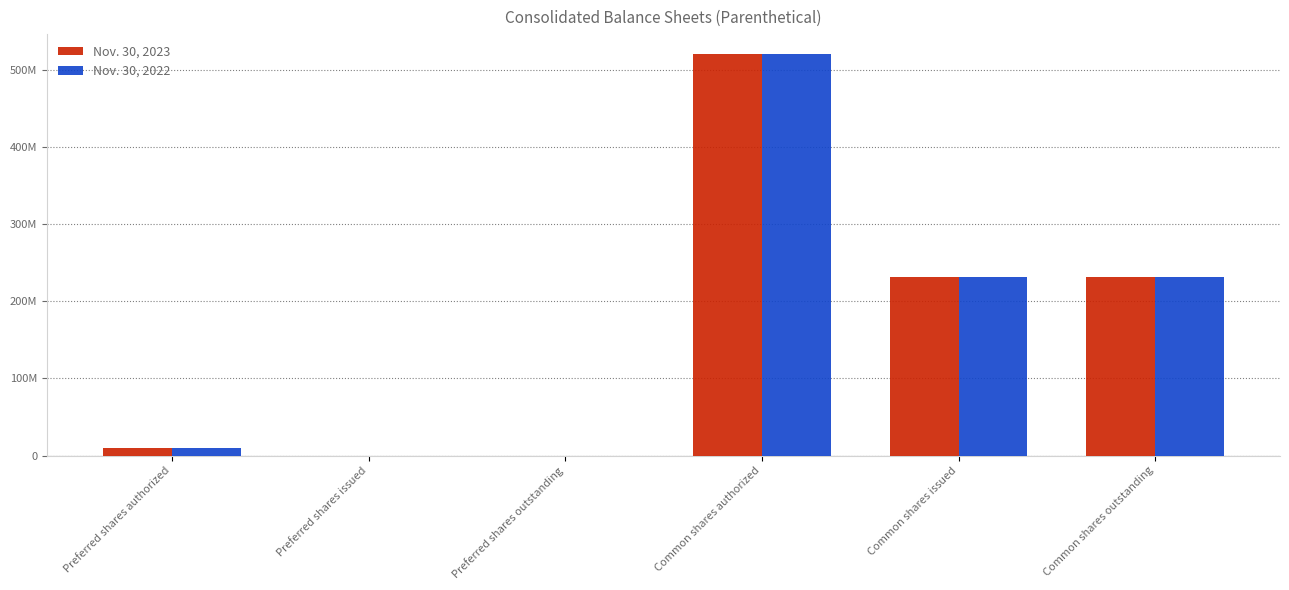

At which label does Nov. 30, 2023 reach its minimum?

Preferred shares issued